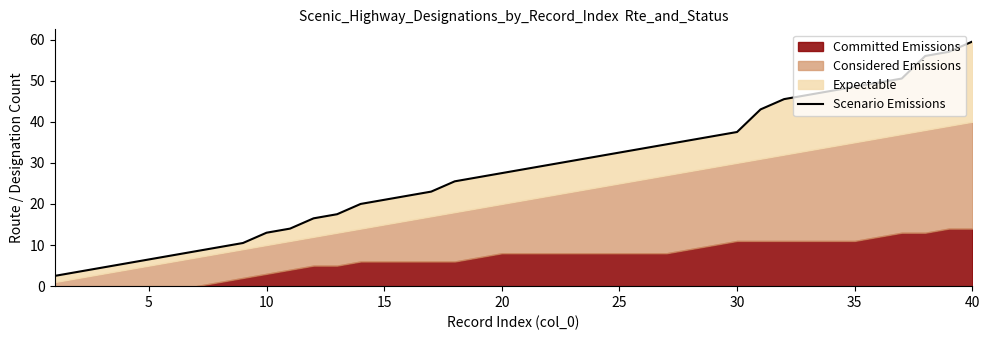

The value at 35 is 64.5. True or false?

False